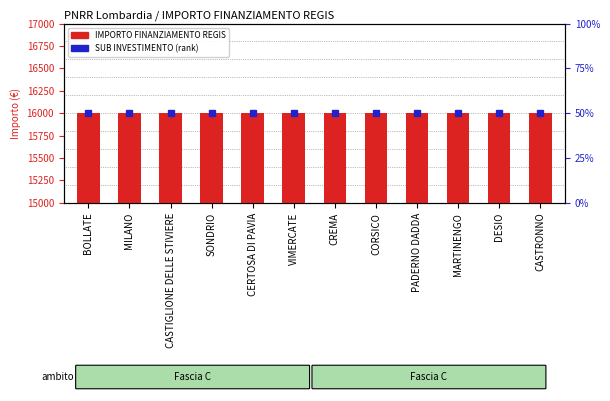

What position from the right is MILANO?

11